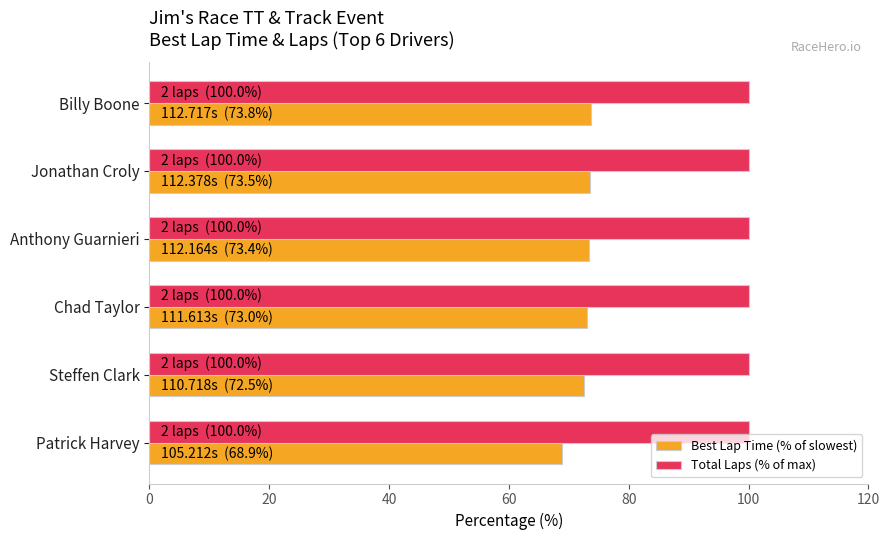

What are all the series names shown in the legend?

Best Lap Time (% of slowest), Total Laps (% of max)